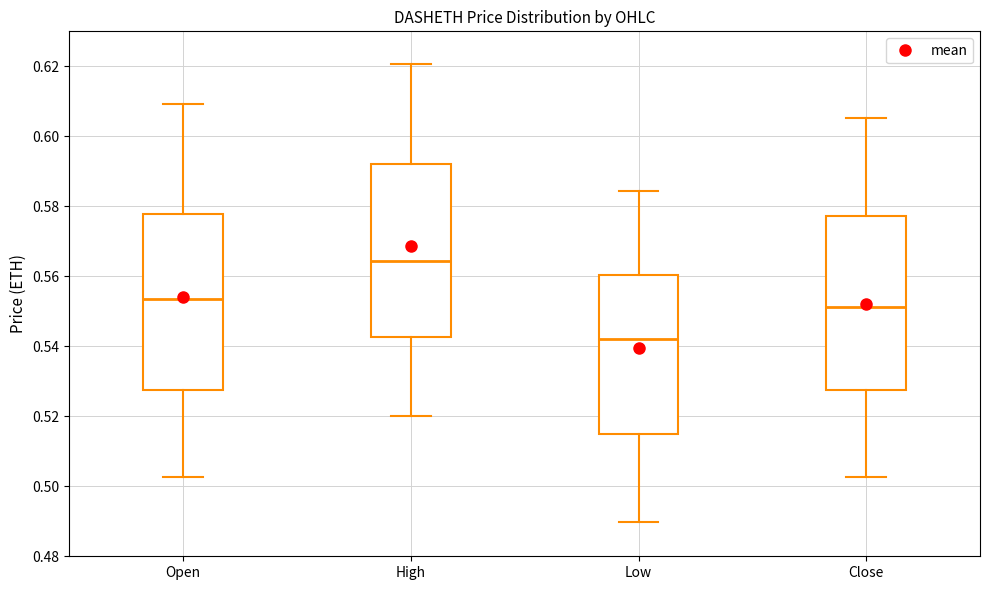

Where is the lower edge of the box for High on the y-axis? The values are not printed on the chart, so give them approximately, as read against the axis.

0.542